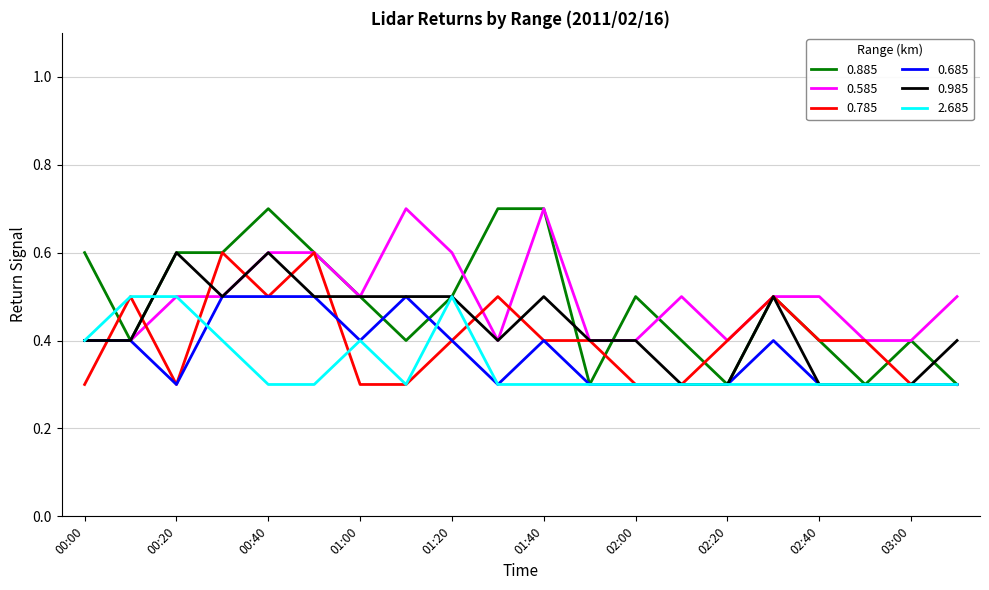

At how many categories does at least one series exceed 0?

20